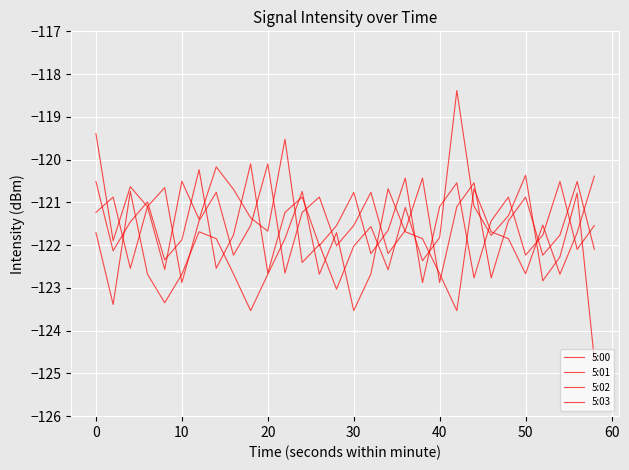

Which series has the largest range (max minus min)?

5:00